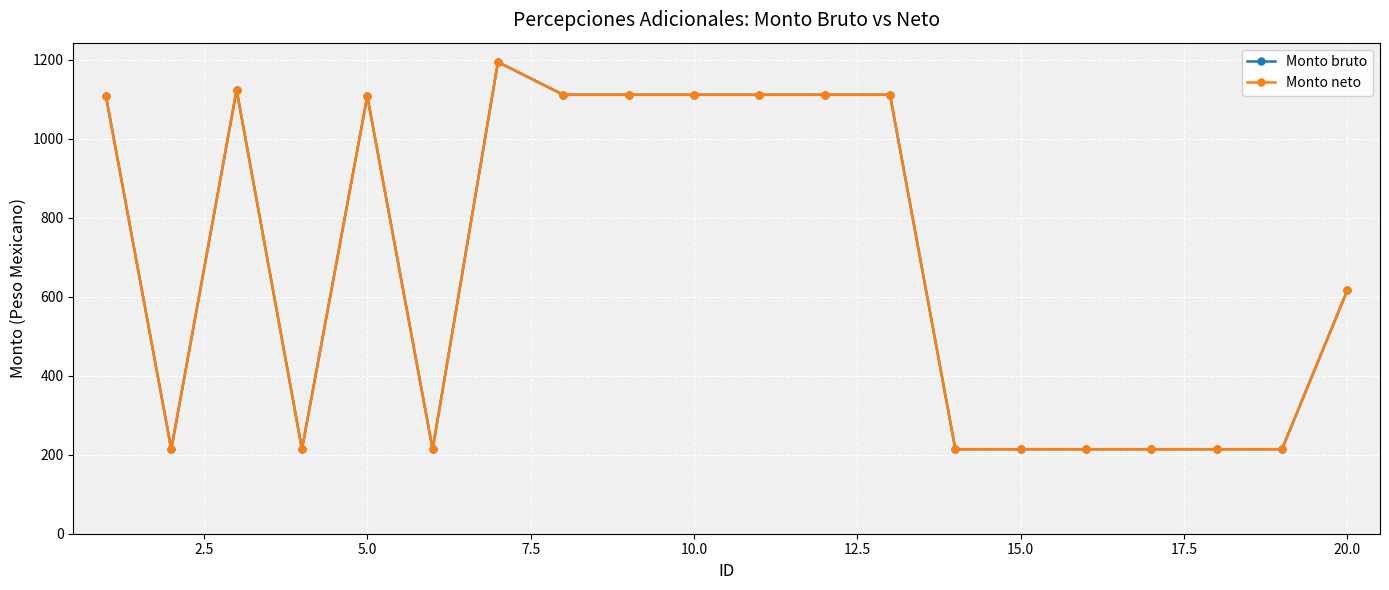

Does the chart have visible grid lines?

Yes